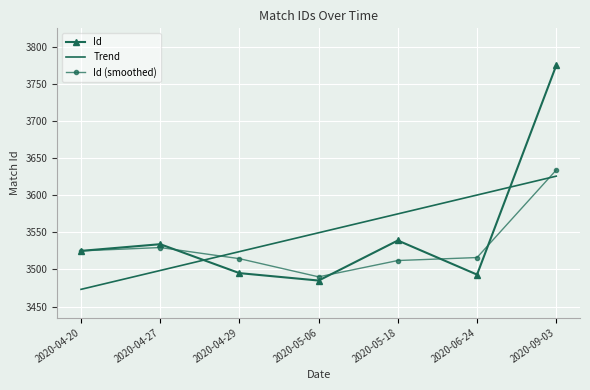

What is the sum of the Trend values at 2020-06-24 and 2020-04-20?

7073.4